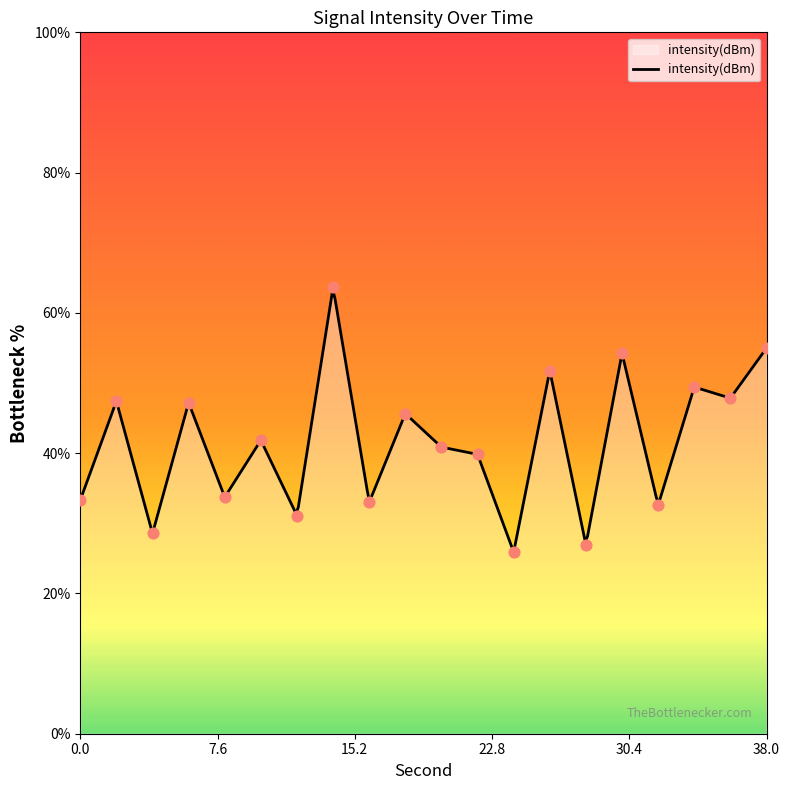

Approximately how many times larger is the value at 8 compared to 2?

0.7